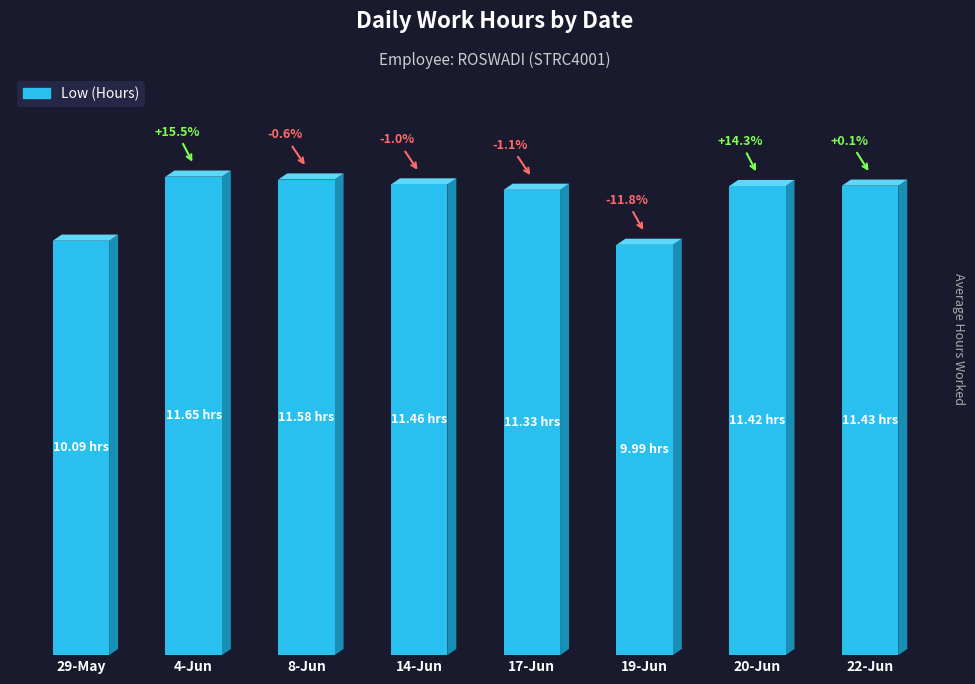

What is the label of the 6th bar from the left?

19-Jun